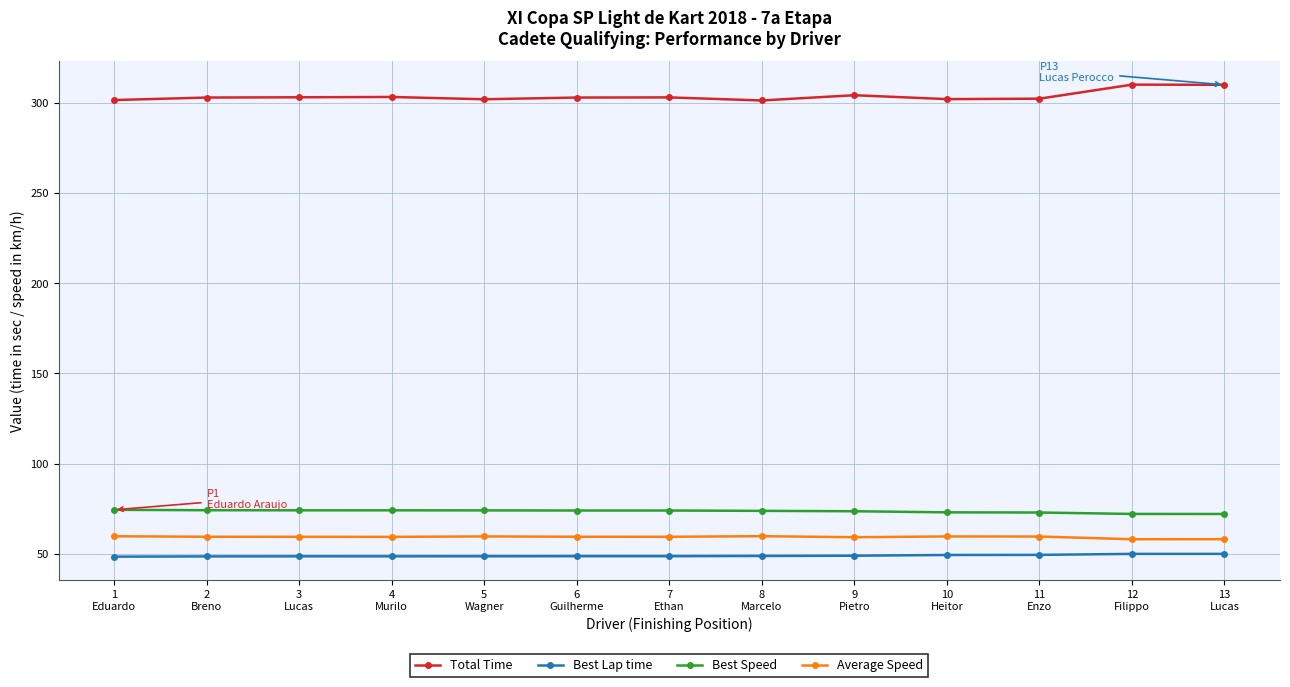

True or false: Best Speed has a value of 74.0 at 7
Ethan.

True